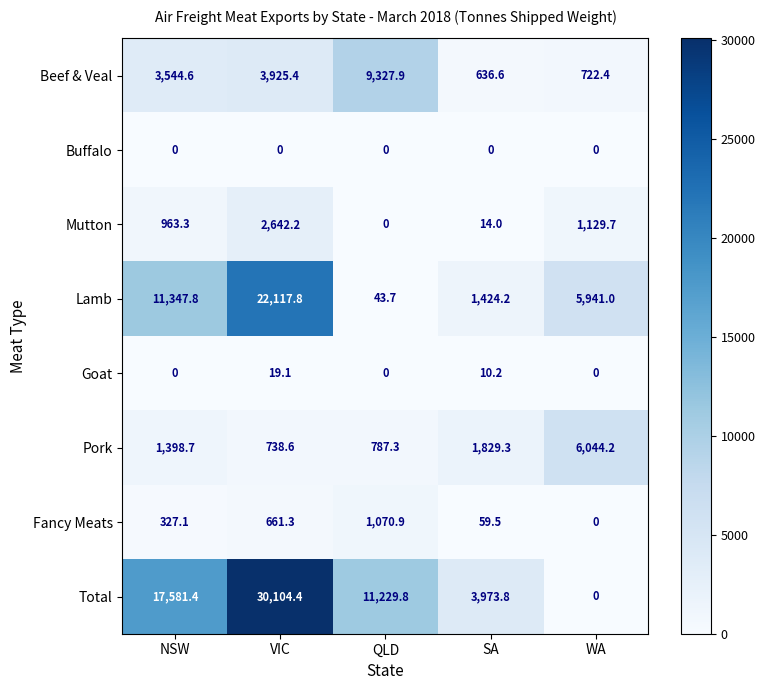

How many distinct data groups are displayed?

8